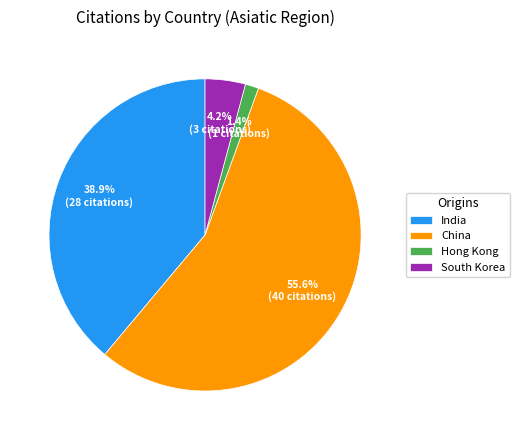

Does China account for over 50% of the chart?

Yes